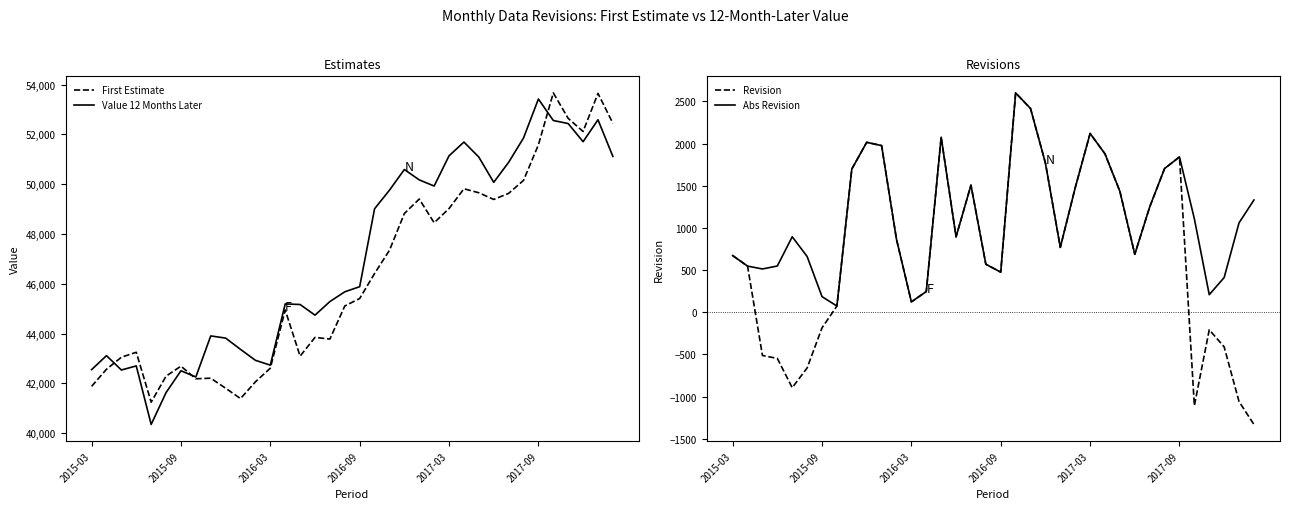

What is the total value across all series at 7?

84581